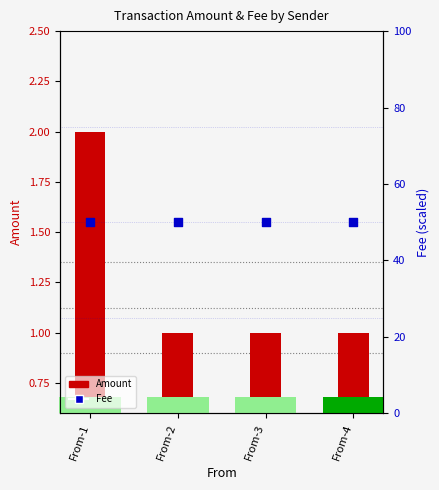

Is the value of Amount at From-1 greater than the value of Fee at From-3?

No